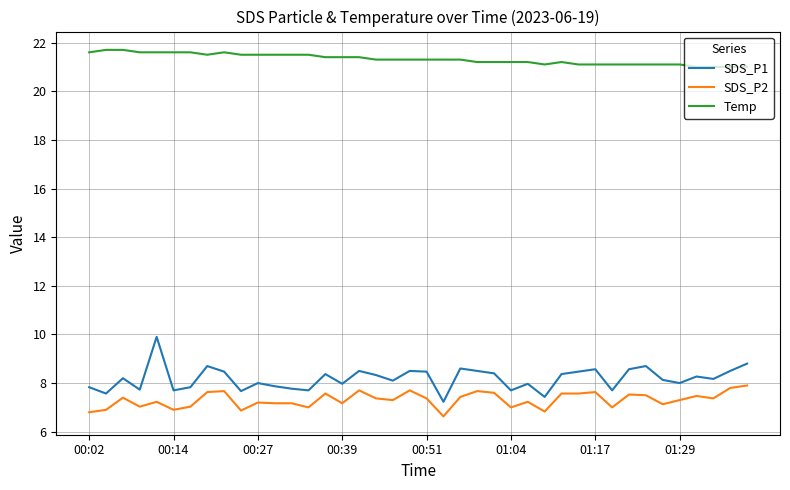

Which series has the largest range (max minus min)?

SDS_P1